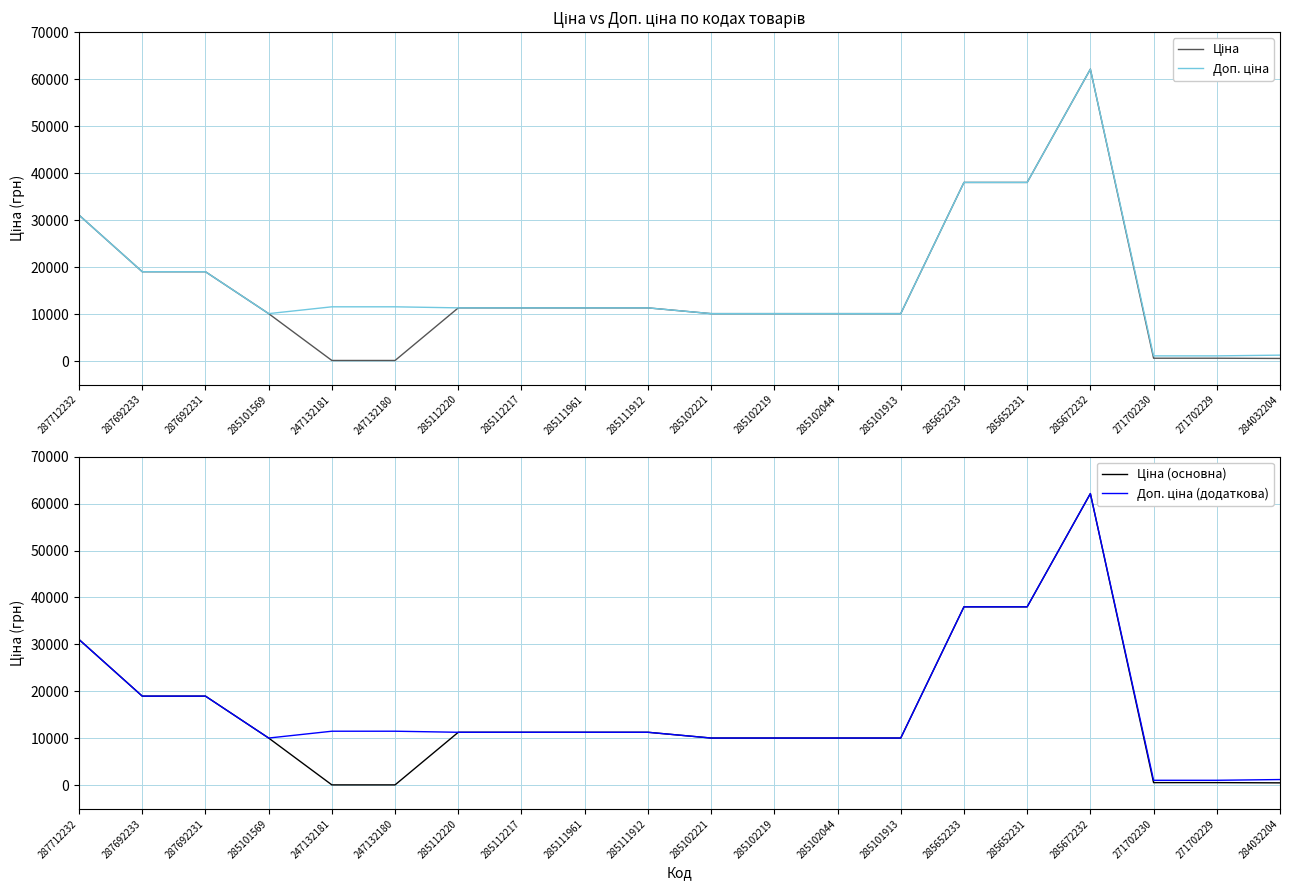

The Доп. ціна (додаткова) series shows 38011.3 at 285652233. True or false?

True